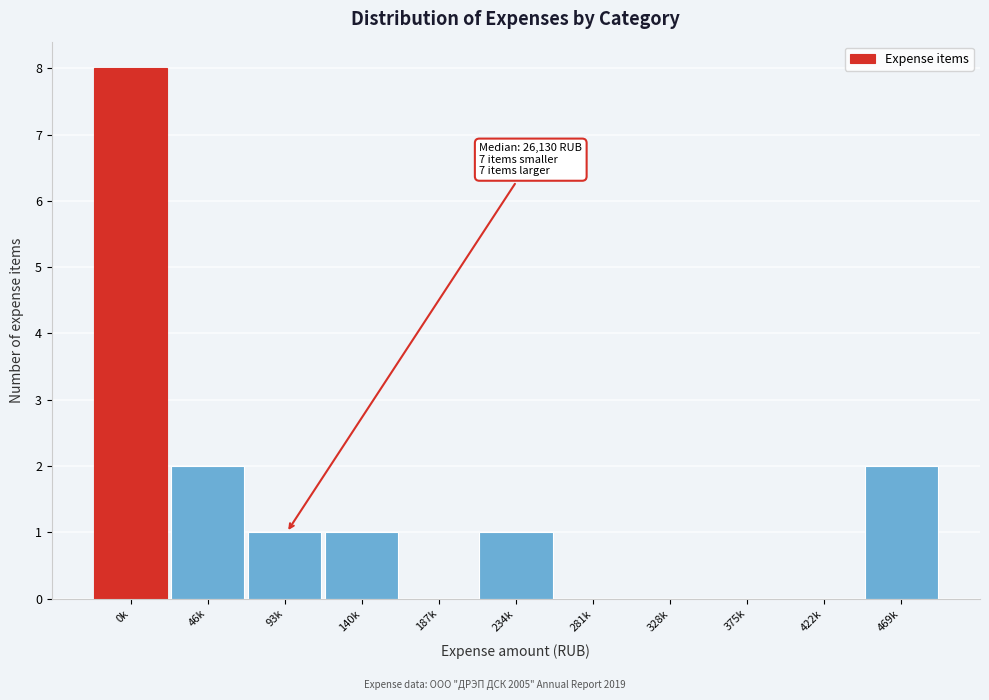

Reading left to right, extract all data points from this chart.

0k=8	46k=2	93k=1	140k=1	187k=0	234k=1	281k=0	328k=0	375k=0	422k=0	469k=2